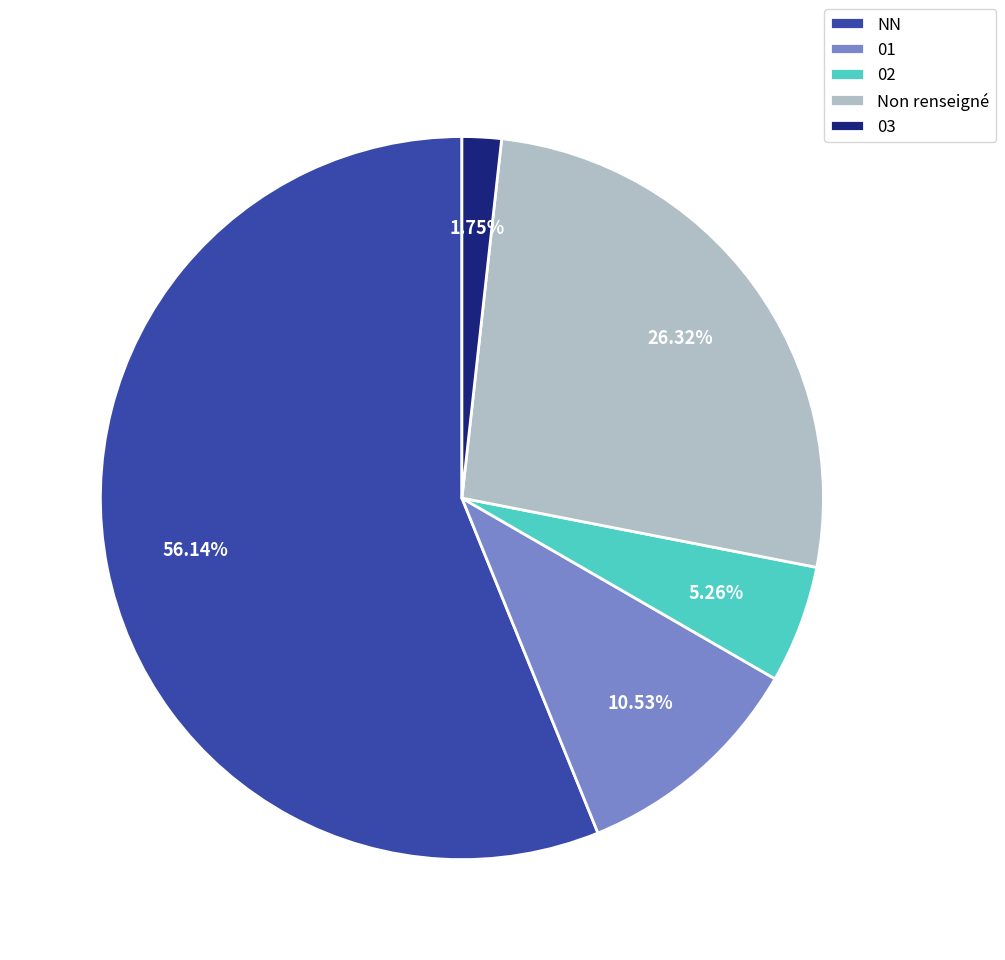

How many slices are in this pie chart?

5